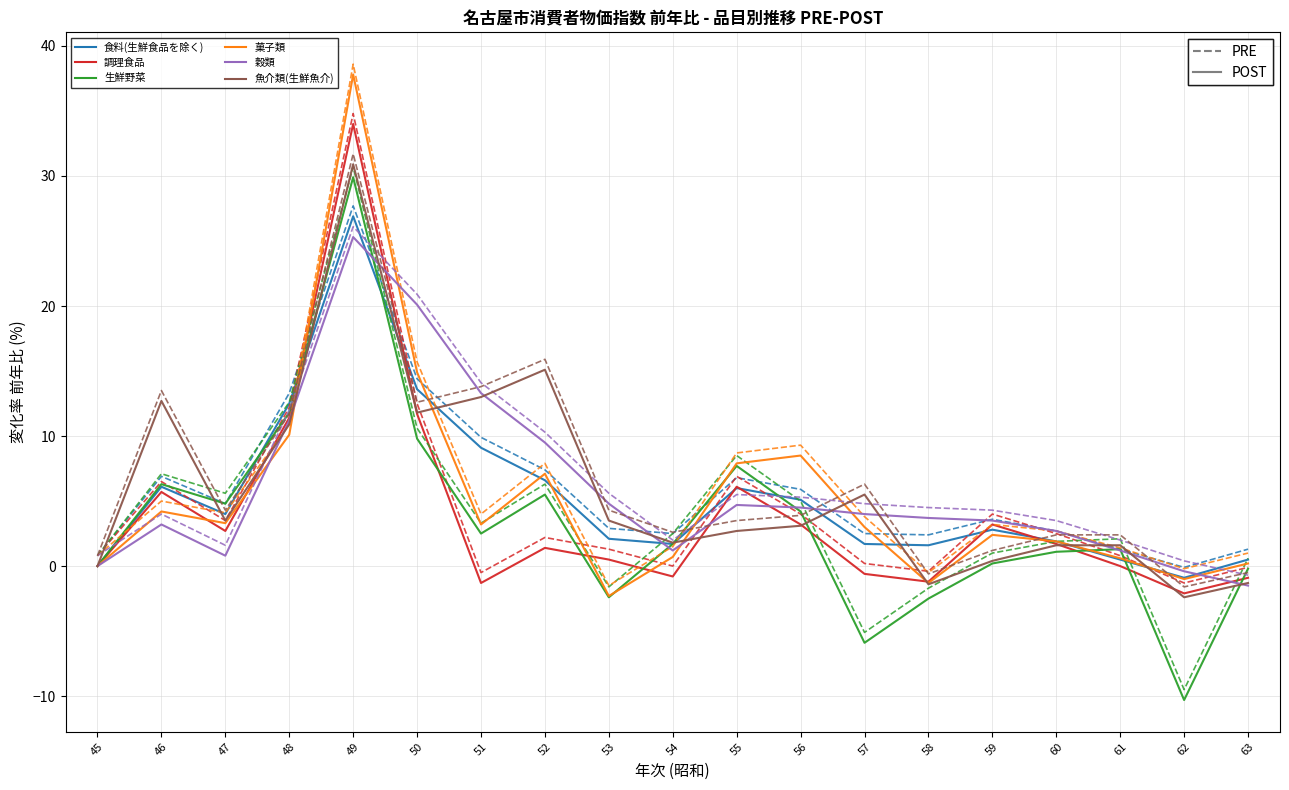

How many data points in 菓子類 are above 3?

9